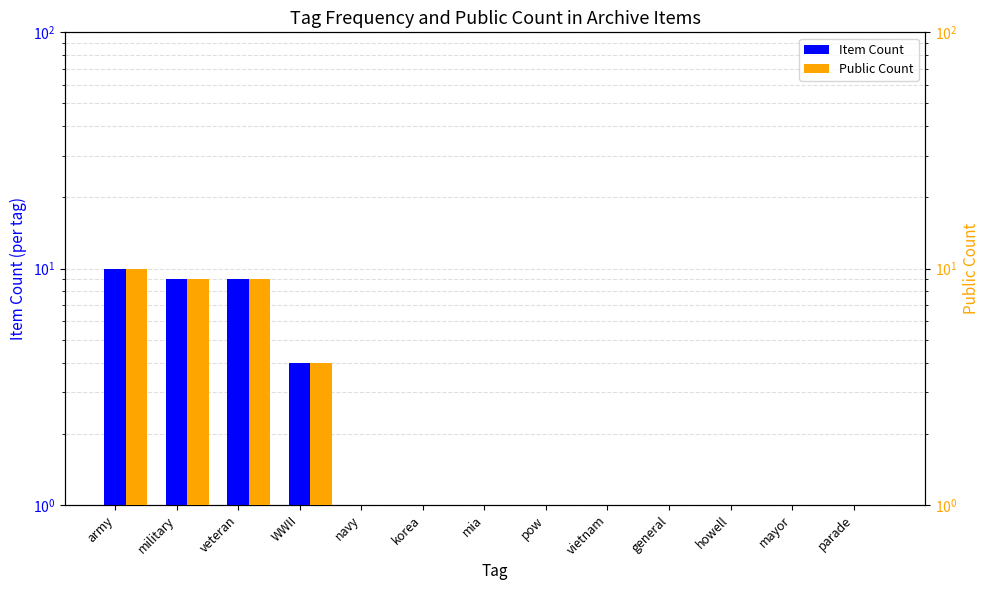

How many groups of bars are there?

13